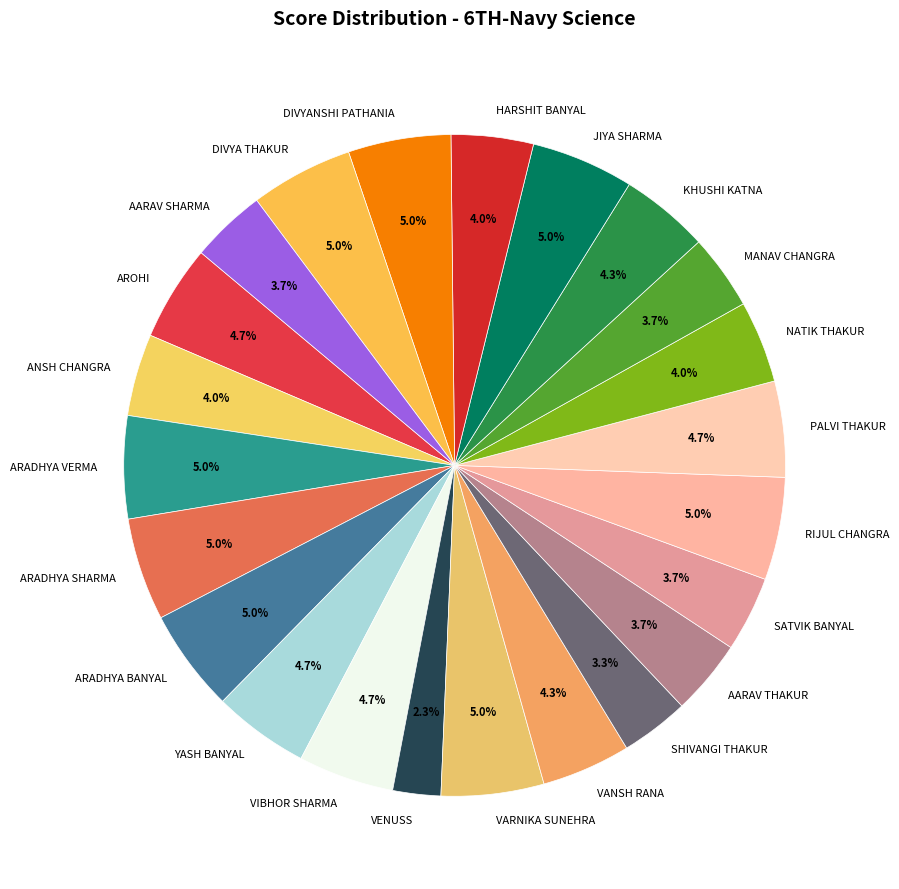

What is the smallest slice in the pie chart?

VENUSS